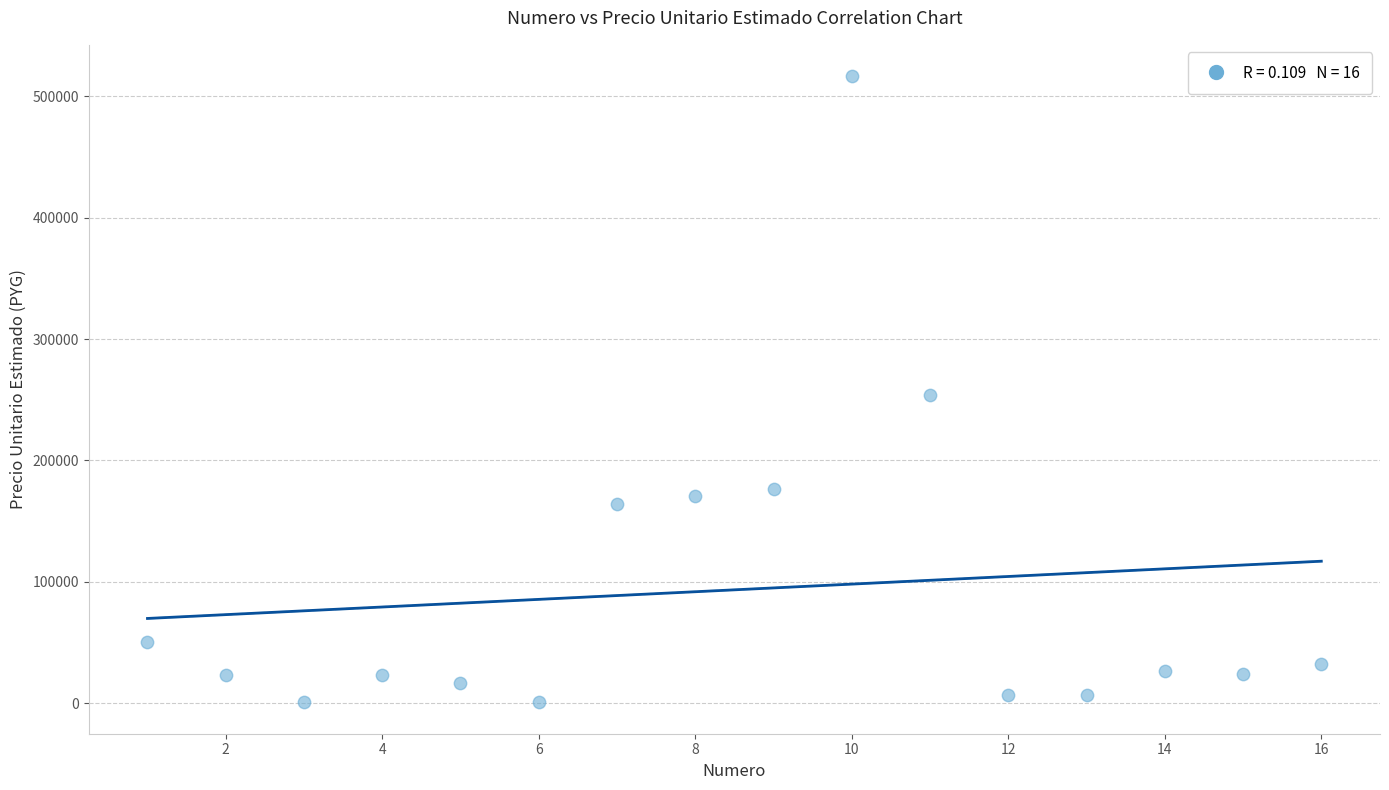

What is the range of X values (max minus min)?

15